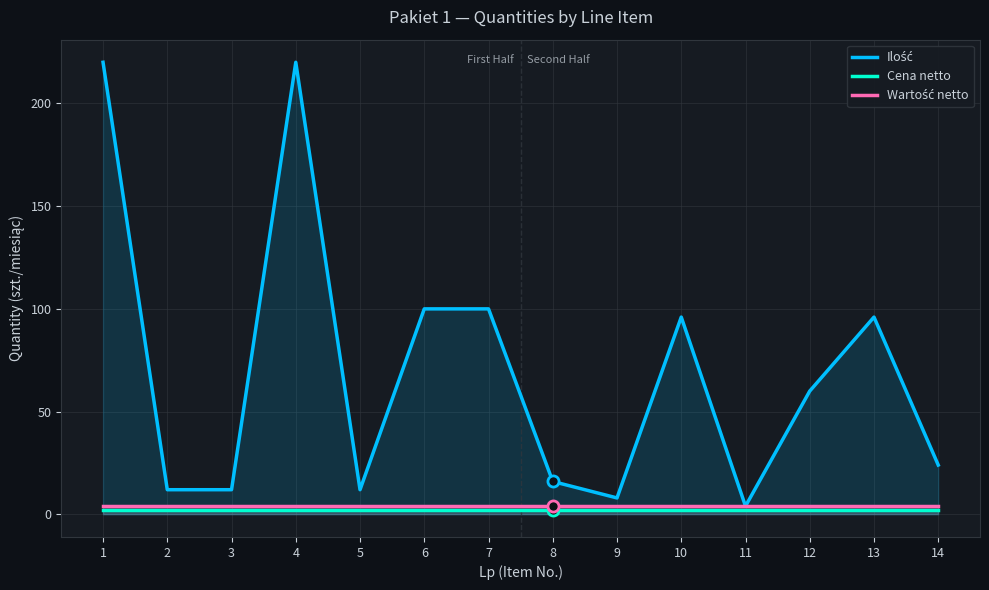

What is the difference between the second highest and second lowest values in the Ilość series?

212